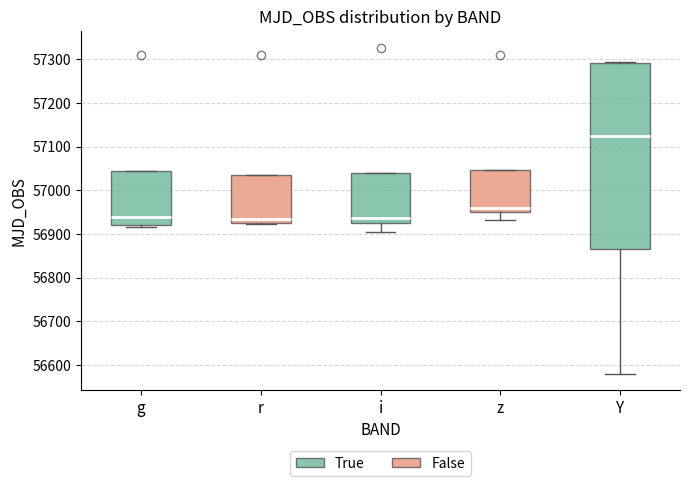

Reading left to right, transcribe this box plot: for each box, give where its median line is, the range the box spans, and where its two whiskers end, as read against the y-axis. The values are not printed on the chart, so give them approximately, as read against the axis.

g: median 56940, box 56920 to 57040, whiskers 56920 (just below the box's lower edge) to 57040
r: median 56940, box 56930 to 57040, whiskers 56920 to 57040
i: median 56940, box 56920 to 57040, whiskers 56900 to 57040
z: median 56960, box 56950 to 57050, whiskers 56930 to 57050
Y: median 57130, box 56870 to 57290, whiskers 56580 to 57290